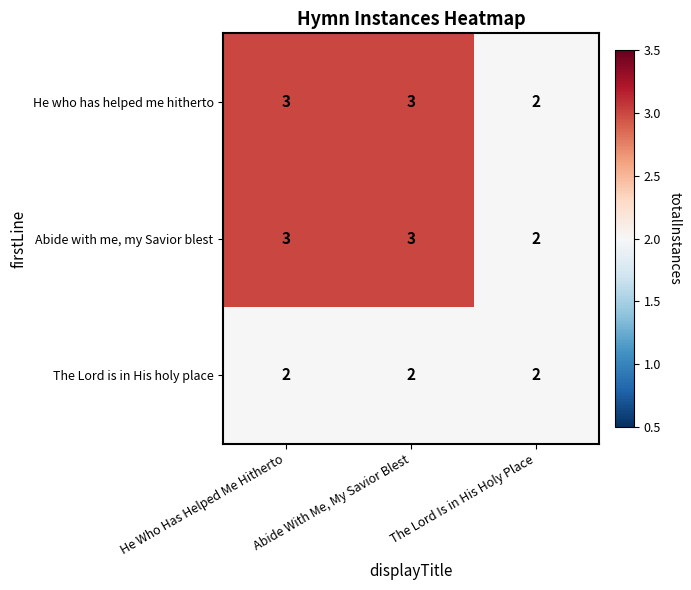

At which label is Abide with me, my Savior blest closest to 2?

The Lord Is in His Holy Place